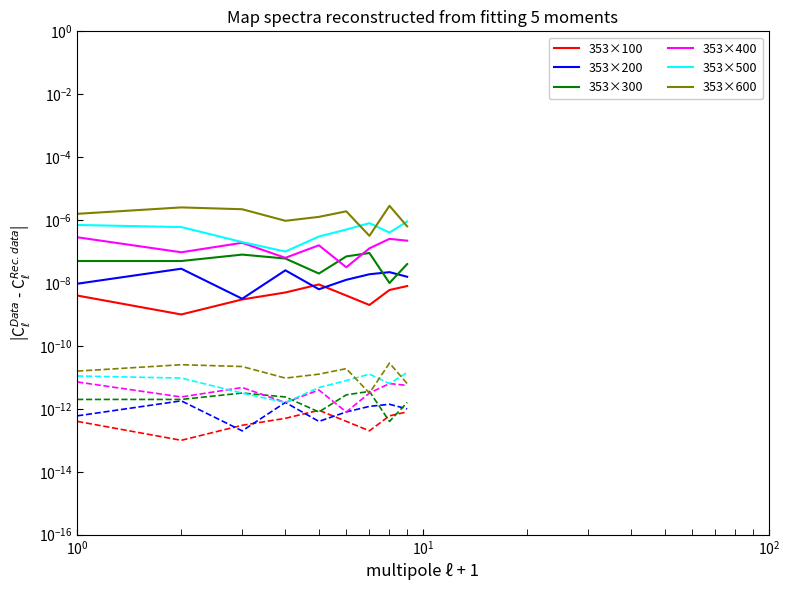

Does the chart have visible grid lines?

No